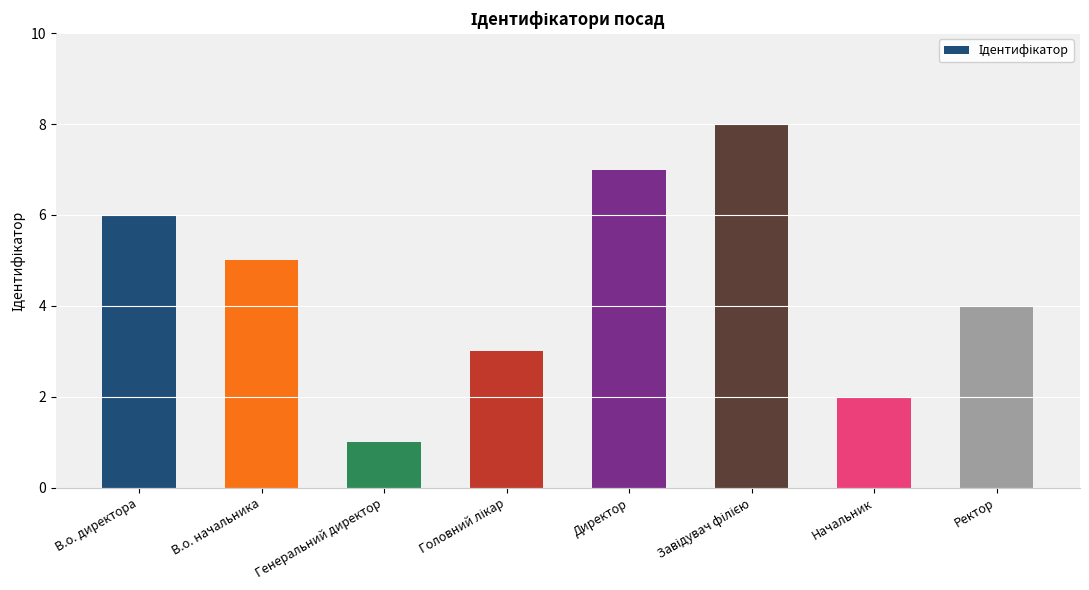

What is the change in value from Директор to Ректор?

-3